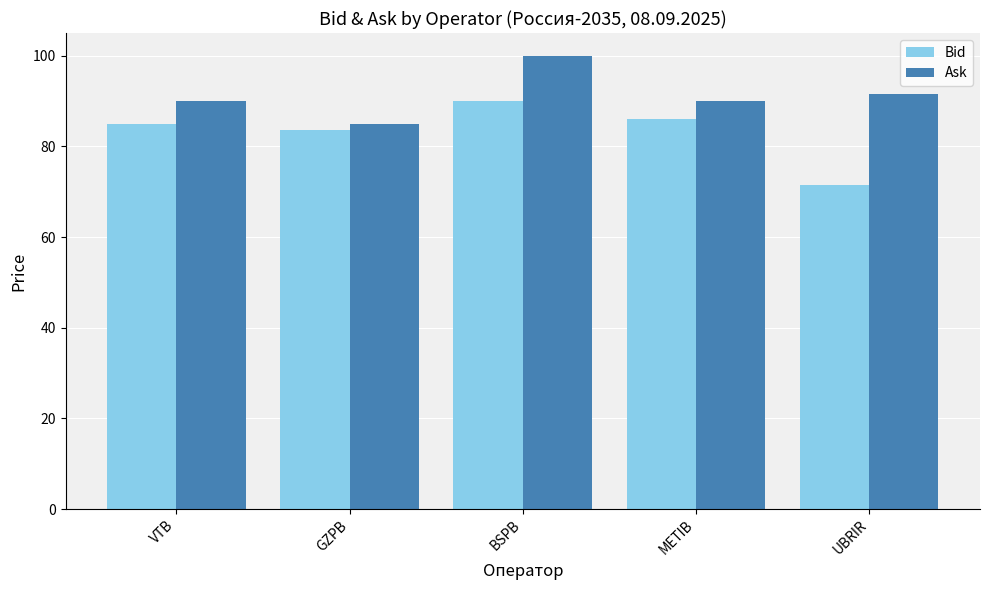

How many distinct data groups are displayed?

2